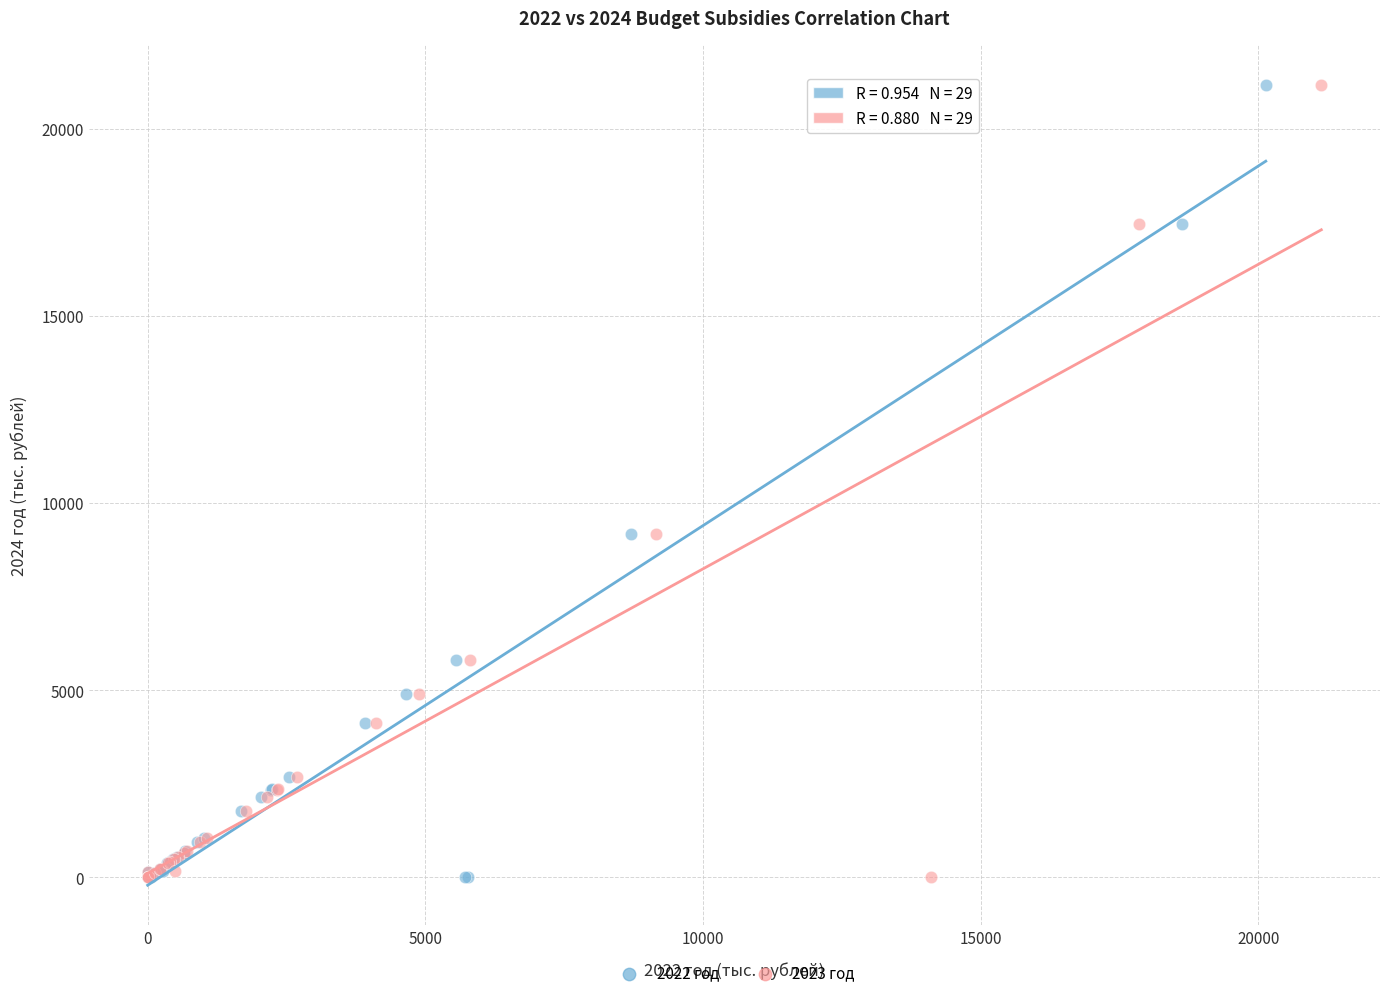

What are all the series names shown in the legend?

2022 год, 2023 год